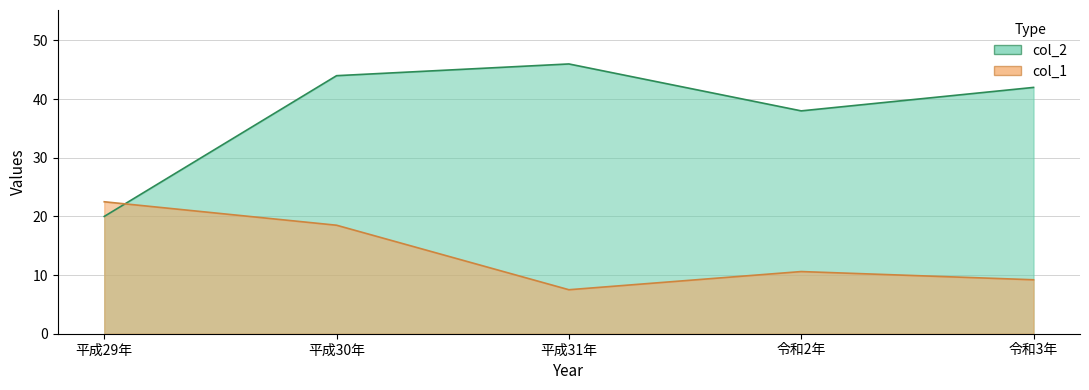

How many intersections are there between col_1 and col_2?

1